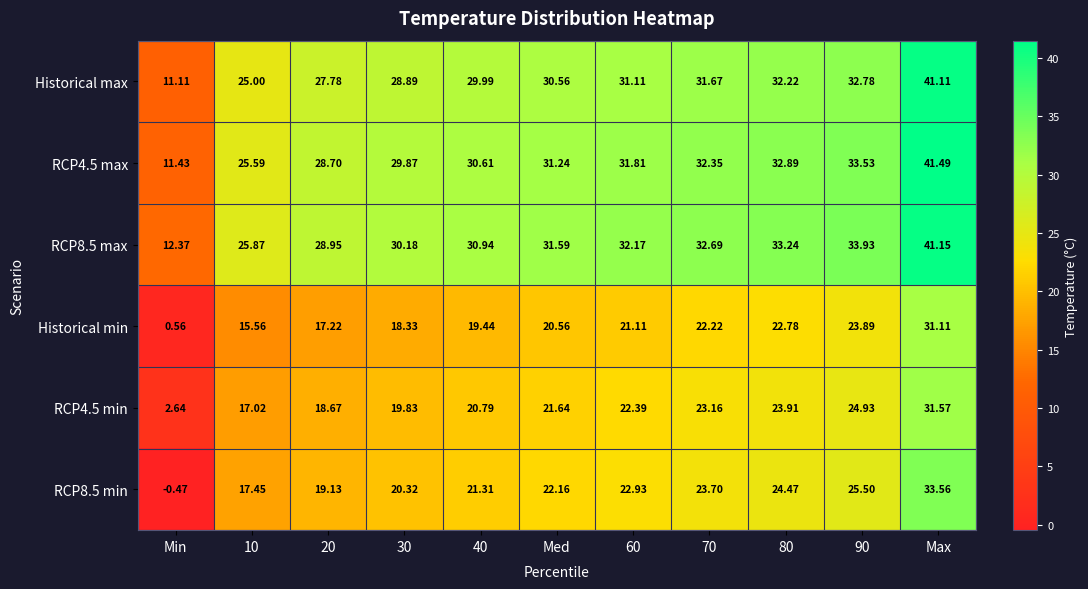

At which category is the sum across all series the highest?

Max